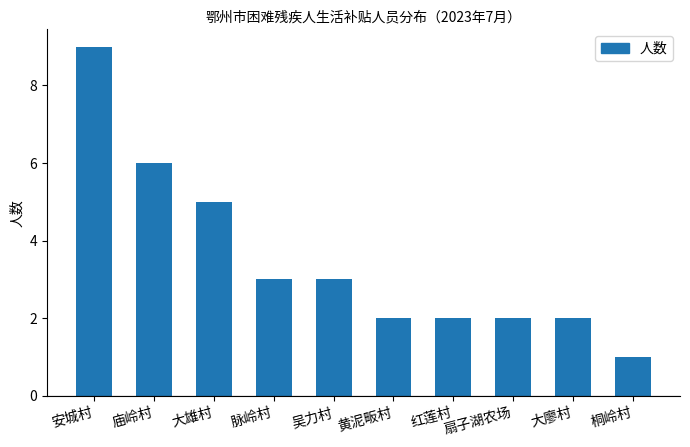

What is the label of the 1st bar from the right?

桐岭村